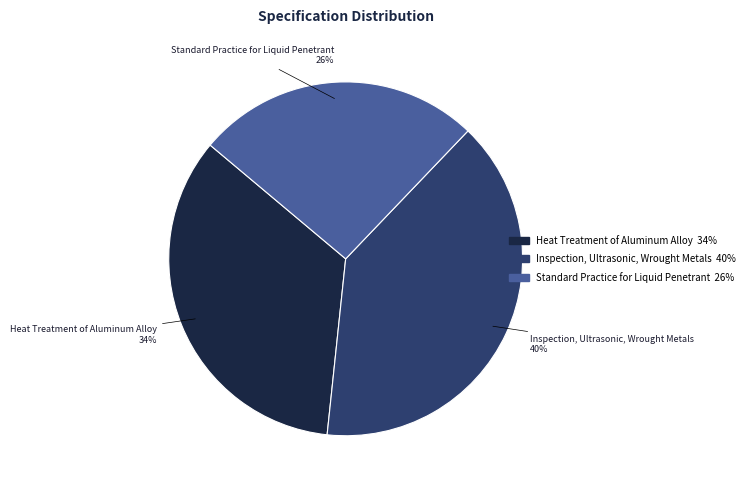

Does any single category account for the majority?

No